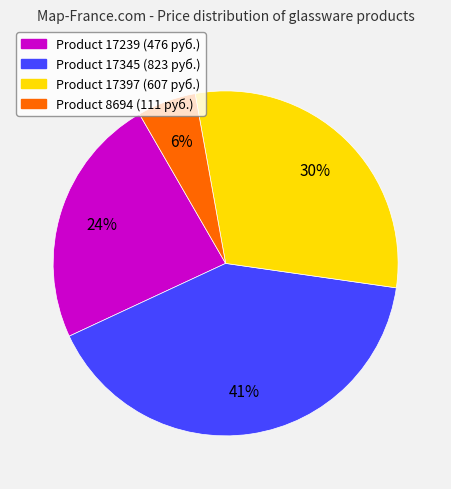

Is there a majority slice in this chart?

No